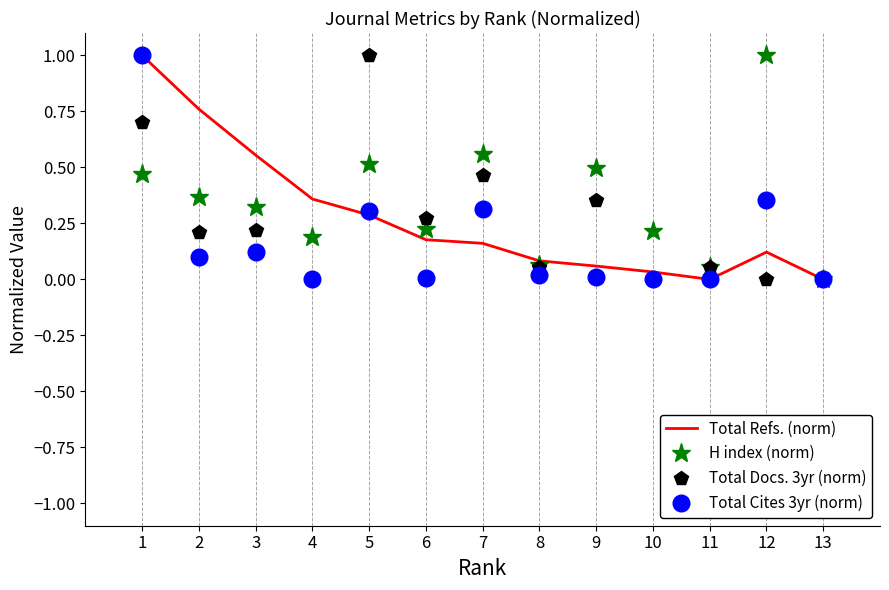

Between 2 and 7, which series saw the biggest shift?

Total Refs. (norm)